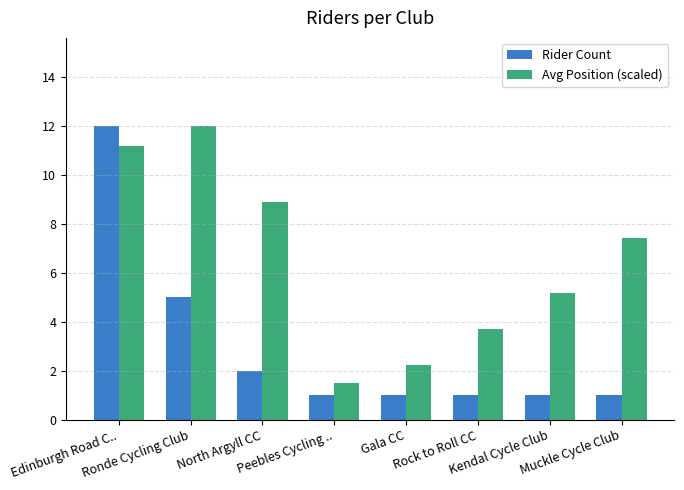

At how many categories does at least one series exceed 3?

6